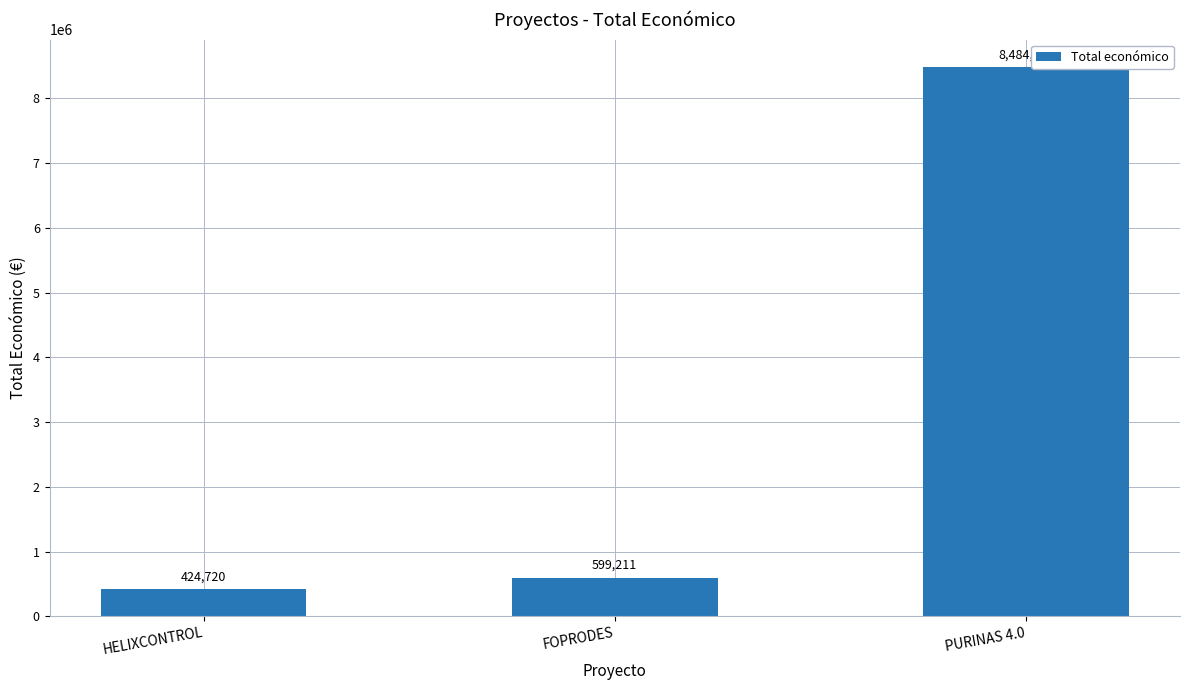

How many distinct data groups are displayed?

1